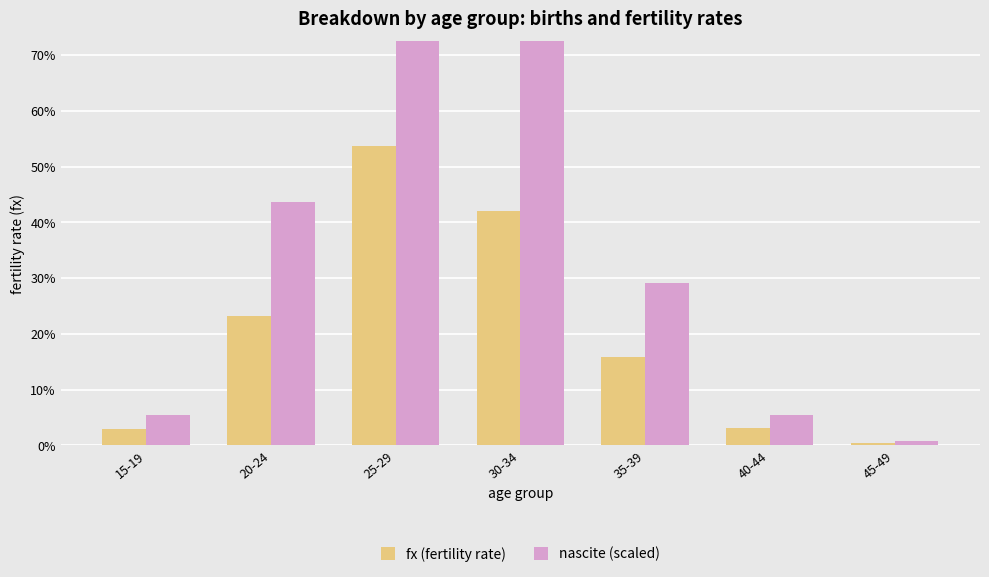

Where is fx (fertility rate) nearest to the value 0?

45-49